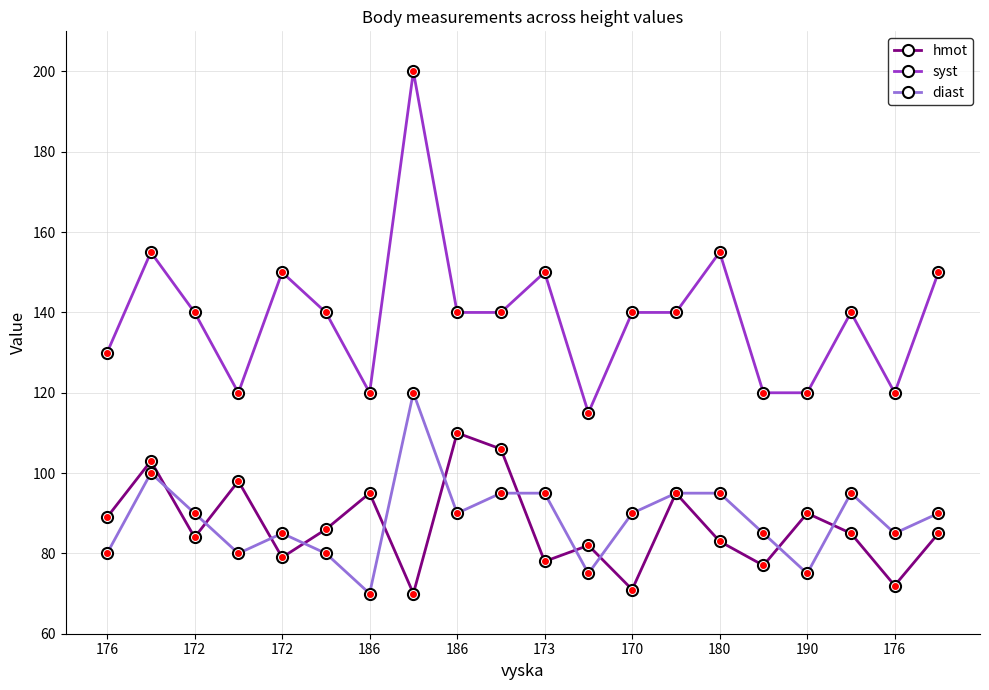

Which series has the largest range (max minus min)?

syst